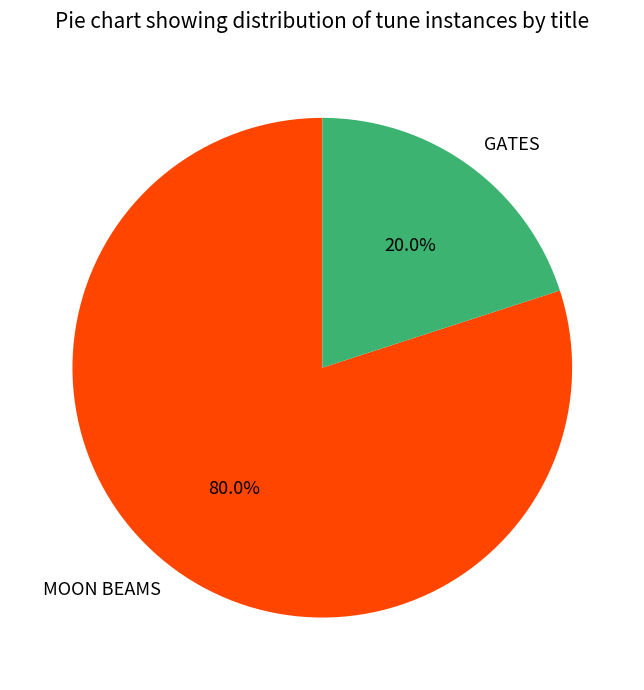

Which has a higher value, MOON BEAMS or GATES?

MOON BEAMS